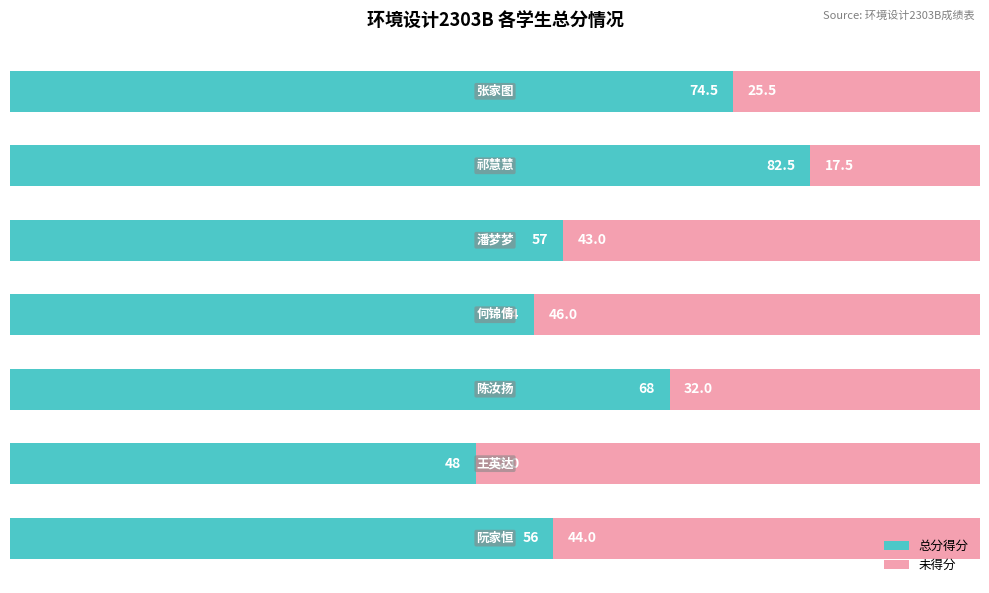

What is the highest value of the 总分得分 series?

82.5